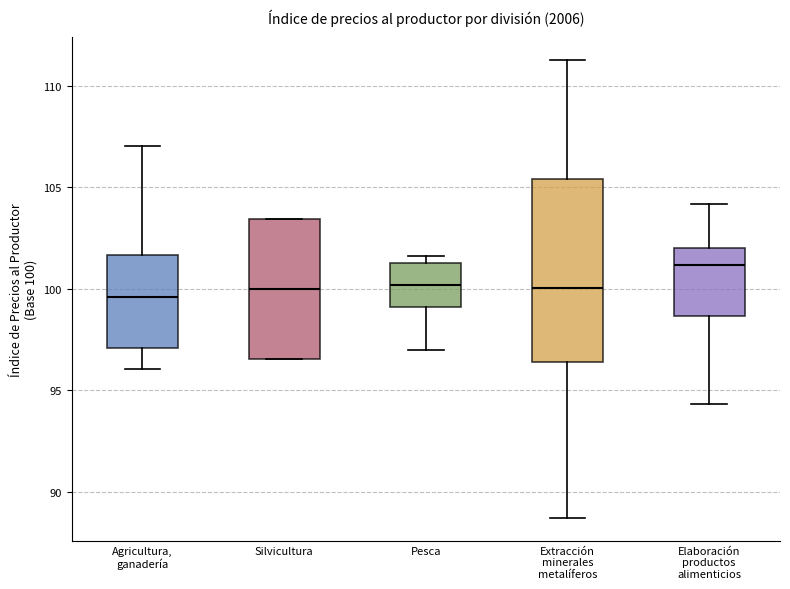

Reading left to right, transcribe this box plot: for each box, give where its median line is, the range the box spans, and where its two whiskers end, as read against the y-axis. The values are not printed on the chart, so give them approximately, as read against the axis.

Agricultura, ganadería: median 99.5, box 97.0 to 101.5, whiskers 96.0 to 107.0
Silvicultura: median 100.0, box 96.5 to 103.5, whiskers 96.5 to 103.5
Pesca: median 100.0, box 99.0 to 101.5, whiskers 97.0 to 101.5 (just above the box's upper edge)
Extracción minerales metalíferos: median 100.0, box 96.5 to 105.5, whiskers 88.5 to 111.5
Elaboración productos alimenticios: median 101.0, box 98.5 to 102.0, whiskers 94.5 to 104.0